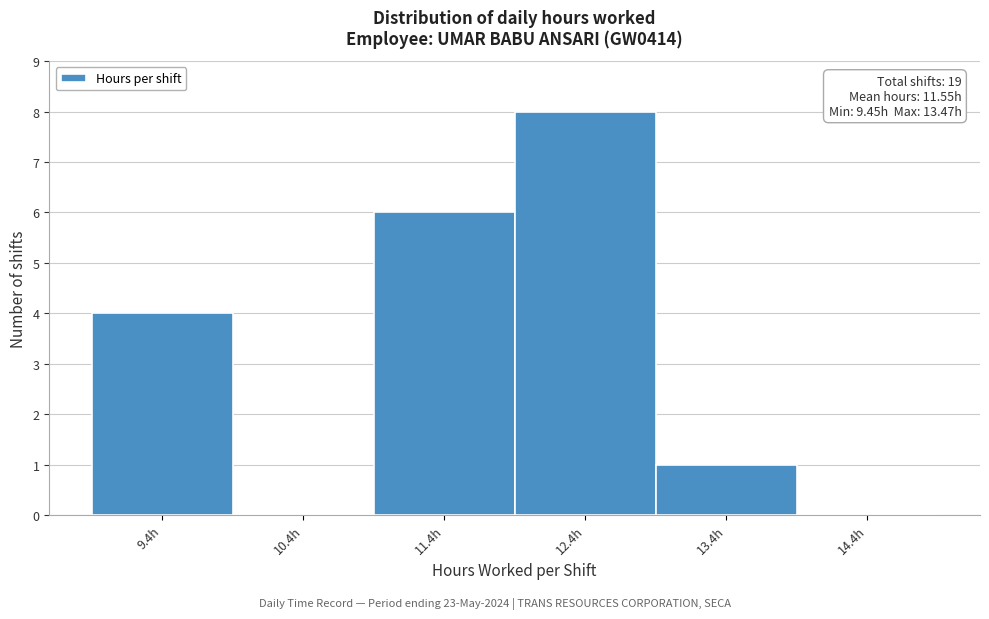

Which range on the x-axis has the tallest bar?

11.95 to 12.95